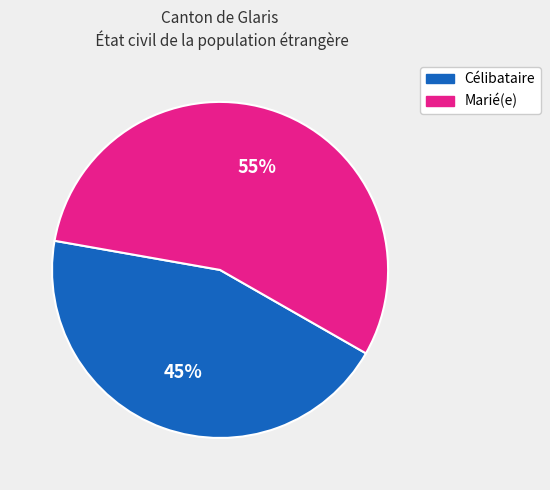

To the nearest percent, what is the average slice percentage?

50%